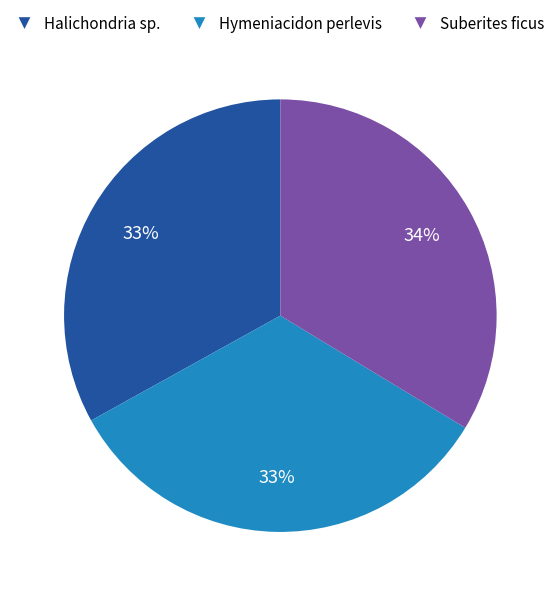

Do Hymeniacidon perlevis and Suberites ficus together represent more than half of the pie?

Yes